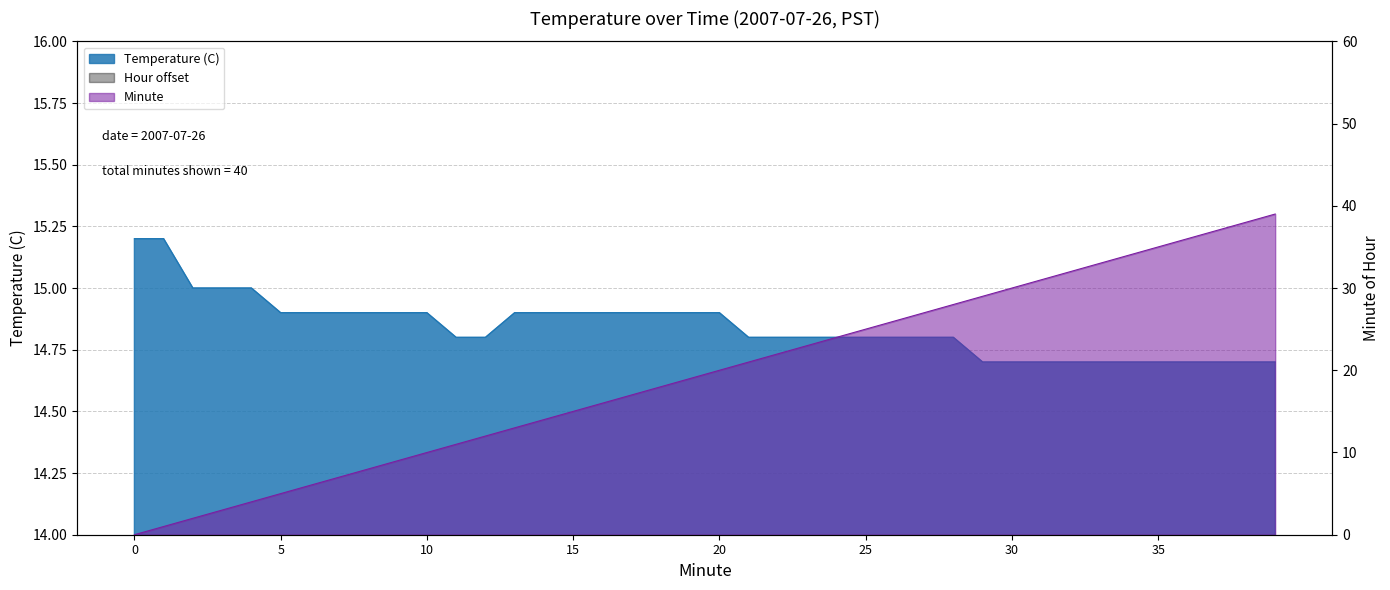

Is it true that Minute equals 7.0 at 5?

False